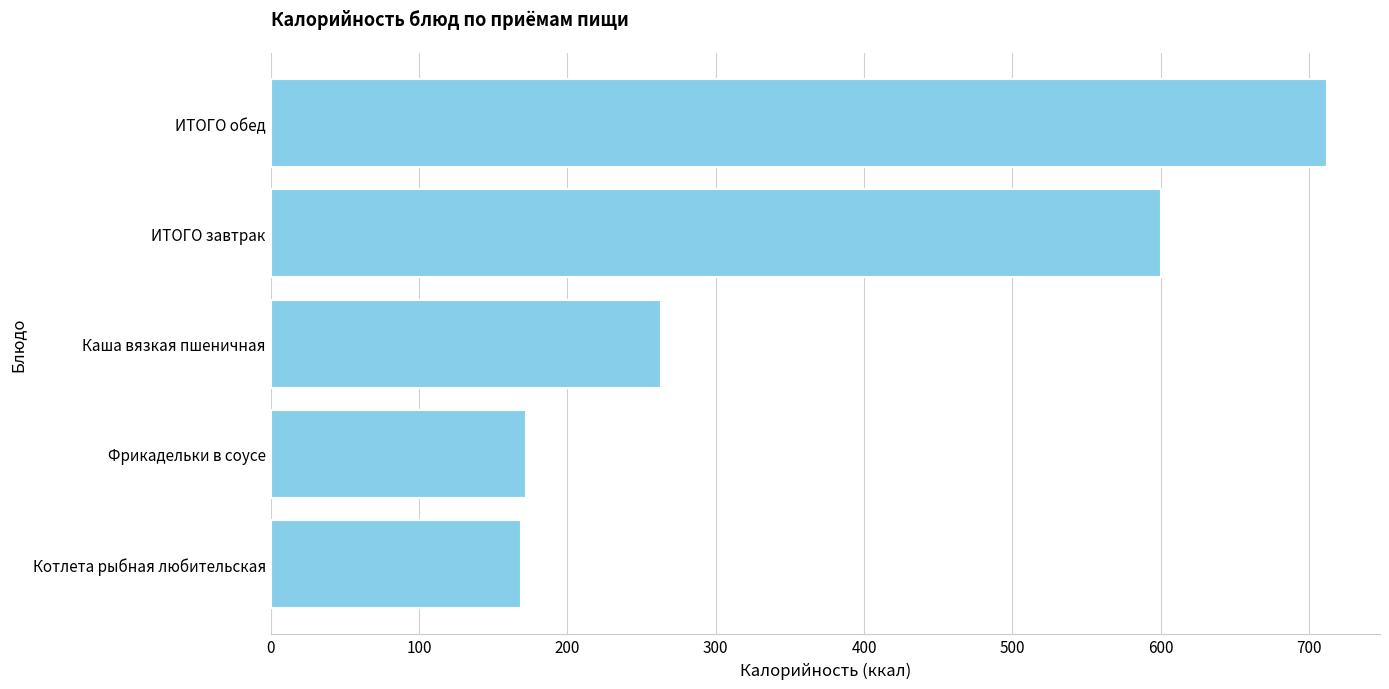

What is the change in value from Фрикадельки в соусе to ИТОГО завтрак?

+428.2